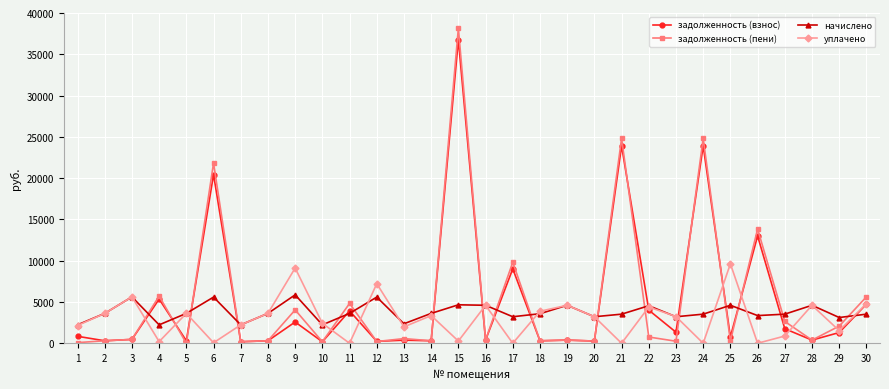

Between 1 and 25, which series saw the biggest shift?

уплачено